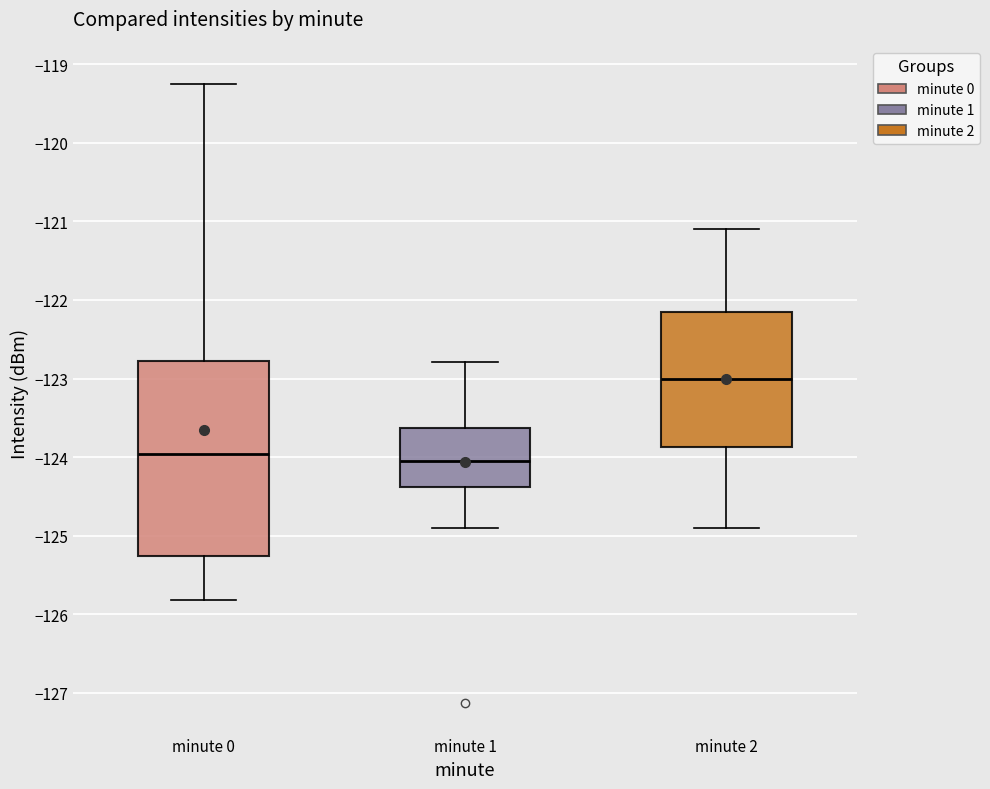

Comparing the boxes themselves (not the whiskers), which one is the tallest?

minute 0